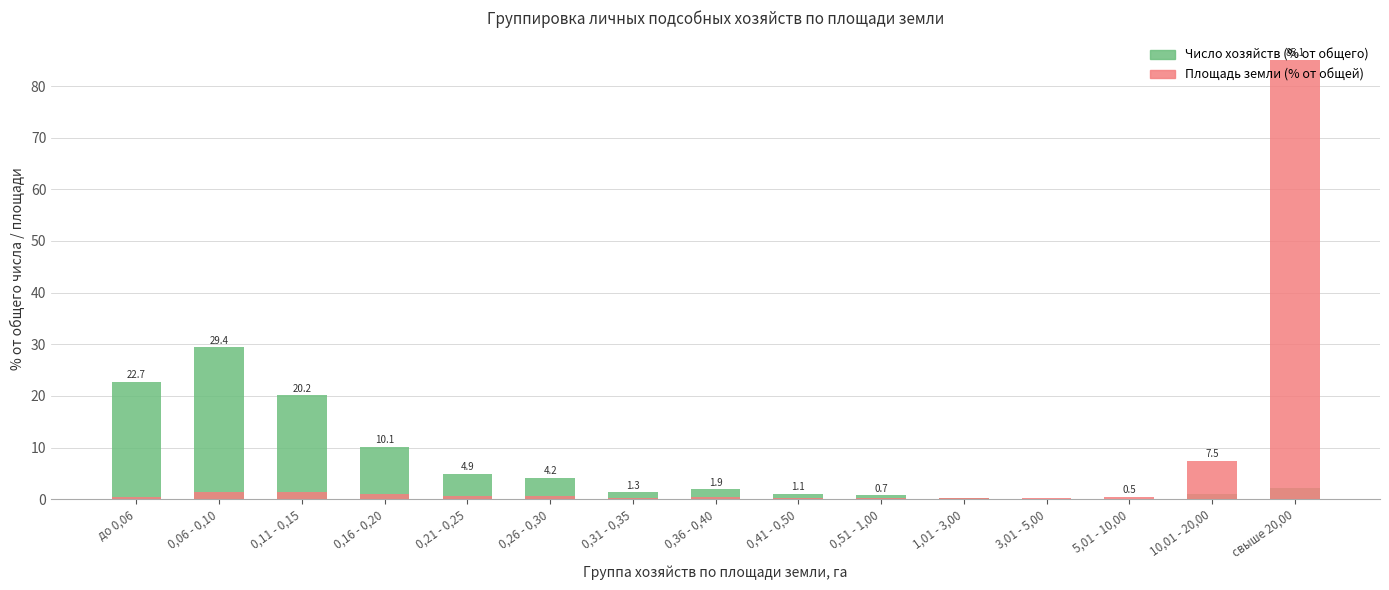

How many values in the Число хозяйств (% от общего) series exceed 1?

10